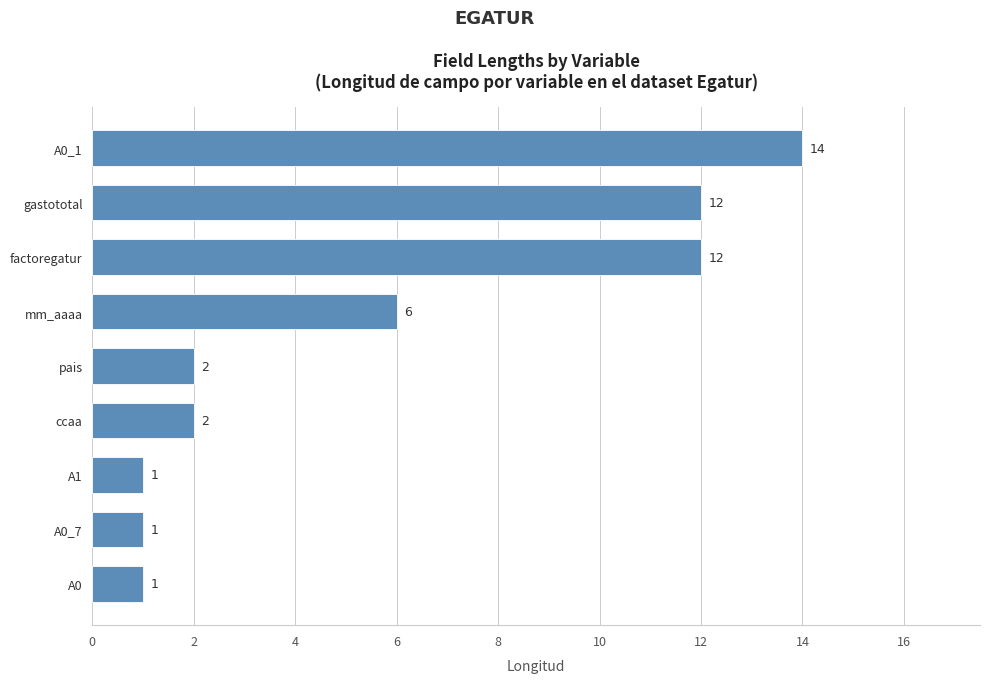

Reading top to bottom, what are all the values shown in this chart?

14	12	12	6	2	2	1	1	1